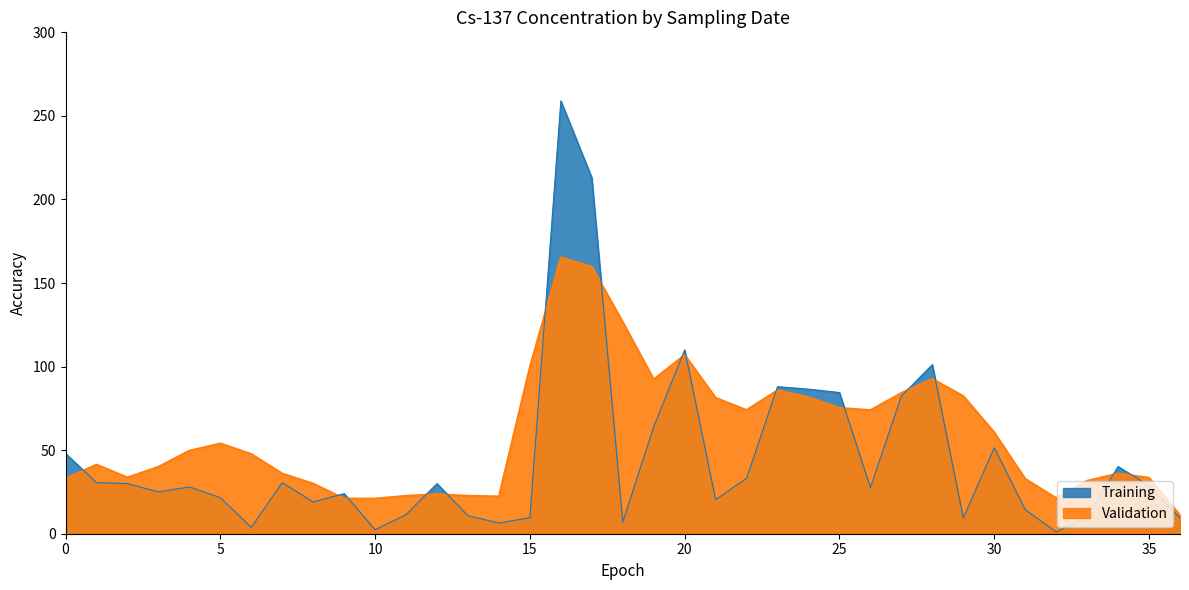

How many categories are shown in the chart?

37